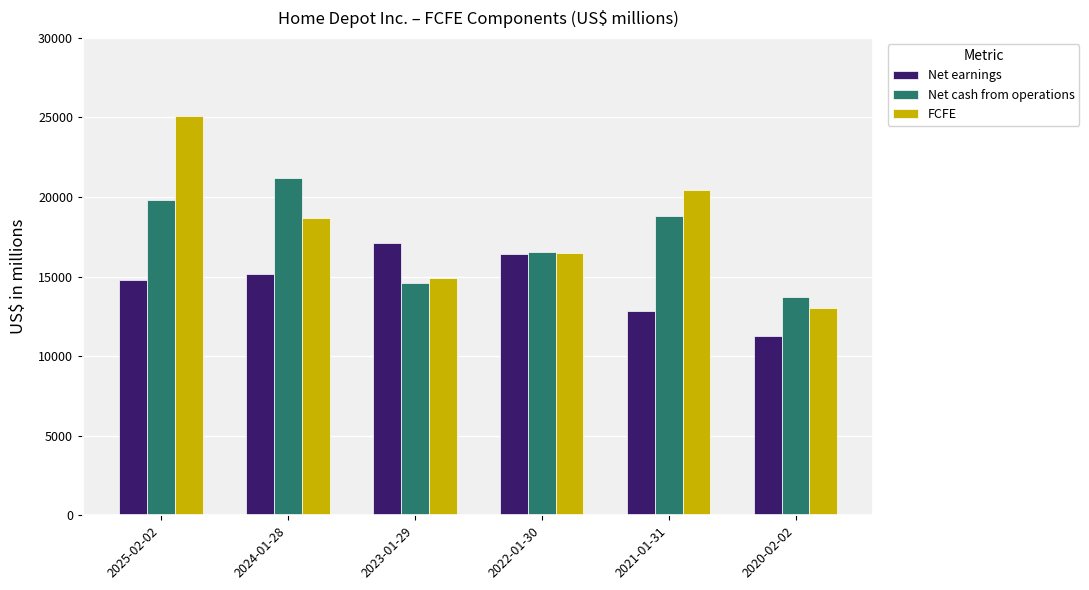

How many groups of bars are there?

6